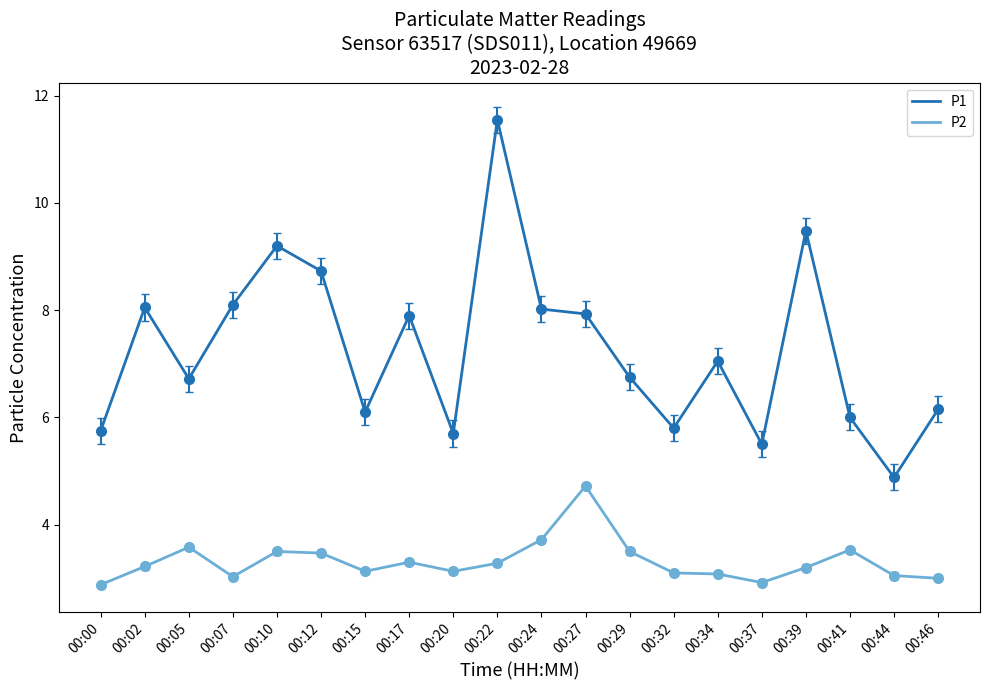

What is the difference between the P1 values at 00:10 and 00:07?

1.1